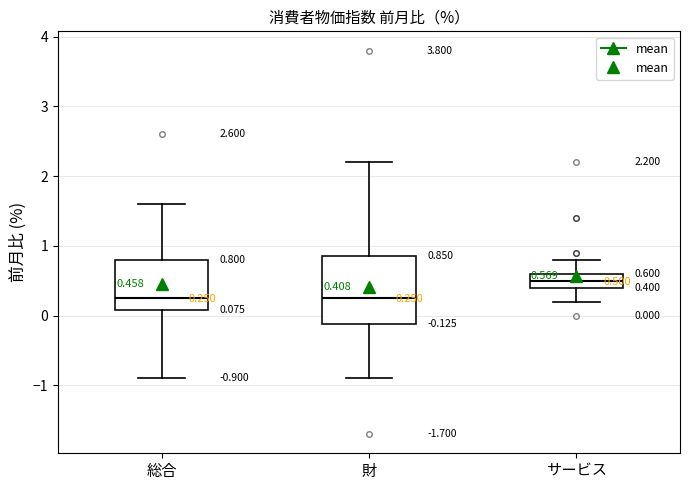

Comparing the boxes themselves (not the whiskers), which one is the tallest?

財